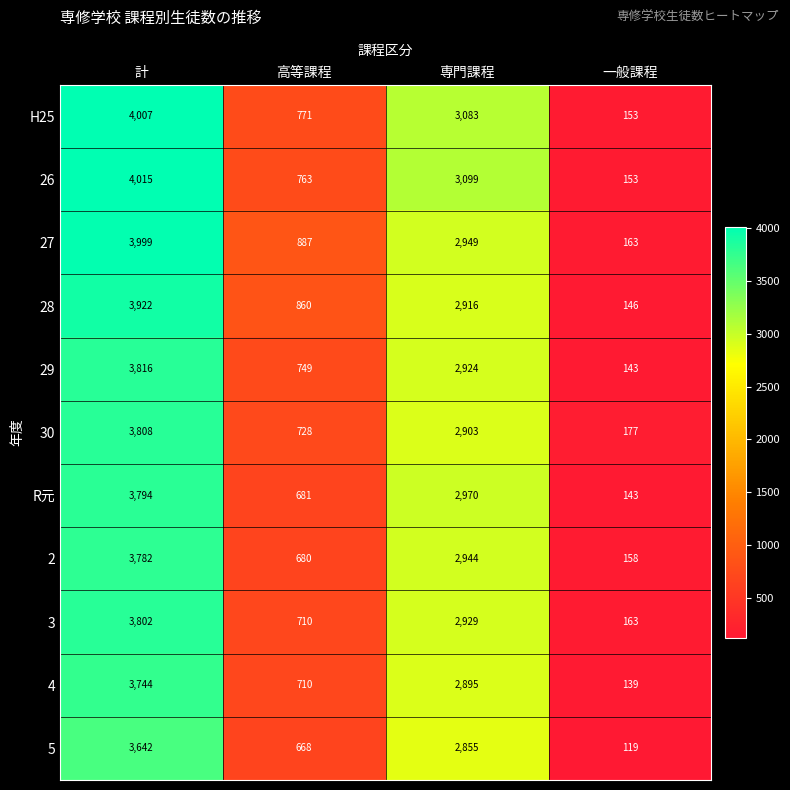

What is the greatest value displayed?

4015